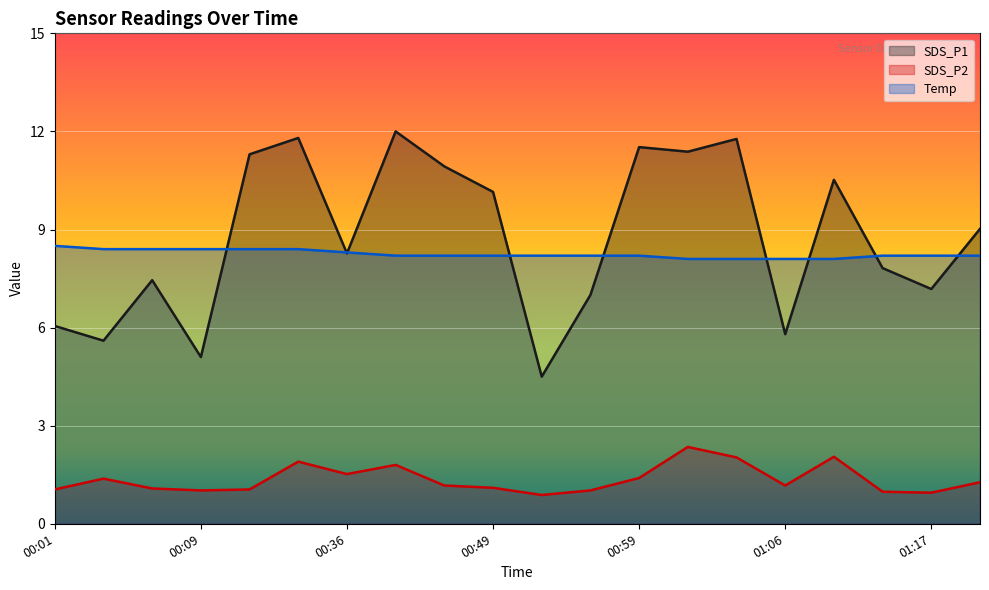

Which series has the largest total across all categories?

SDS_P1